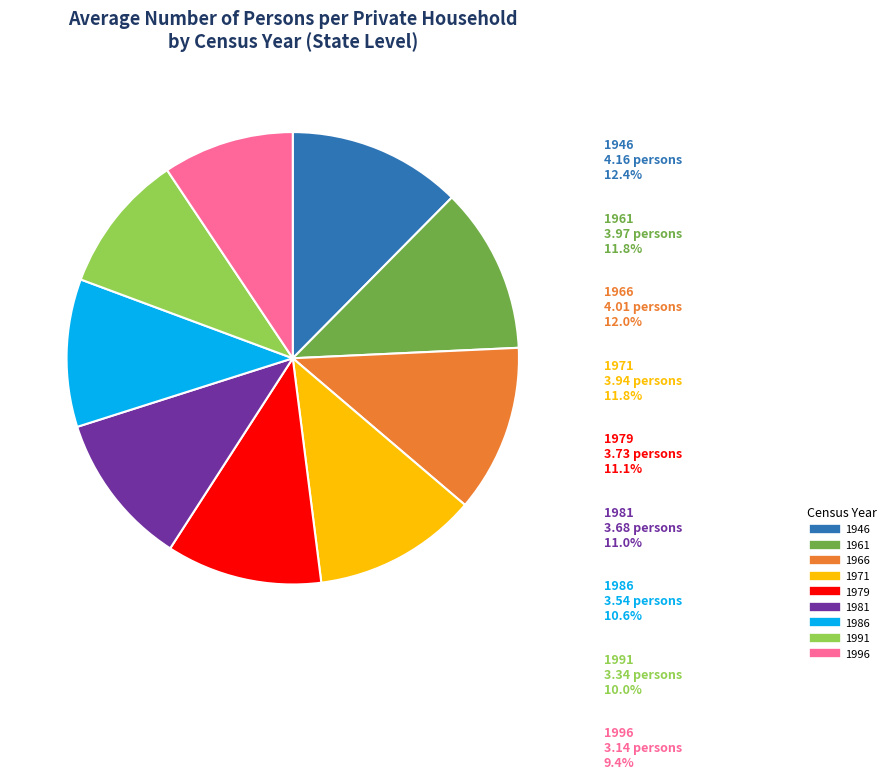

Is there any slice that represents more than half of the pie?

No